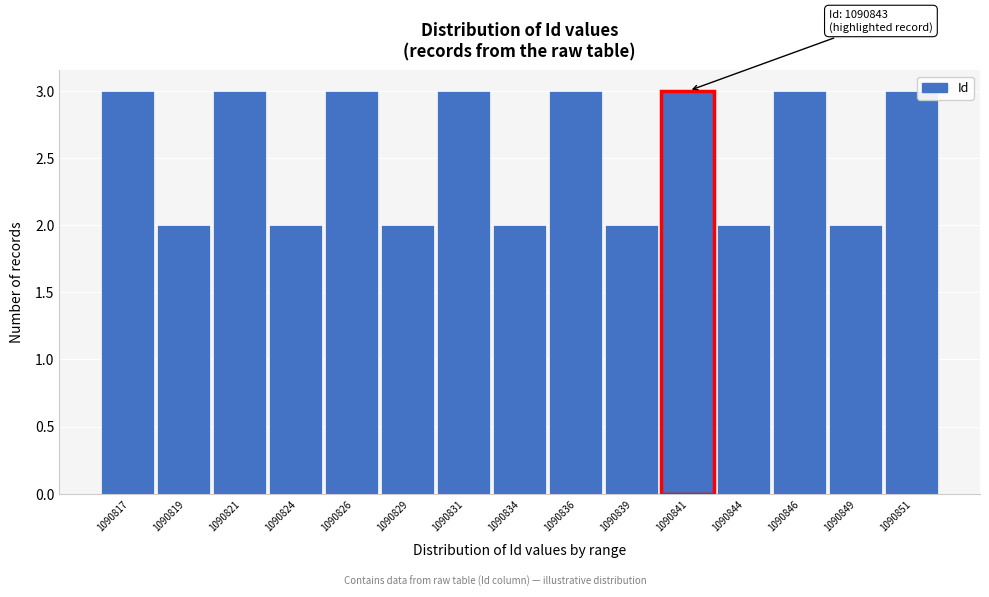

Reading right to left, transcribe all the data shown in this chart.

1090851=3	1090849=2	1090846=3	1090844=2	1090841=3	1090839=2	1090836=3	1090834=2	1090831=3	1090829=2	1090826=3	1090824=2	1090821=3	1090819=2	1090817=3